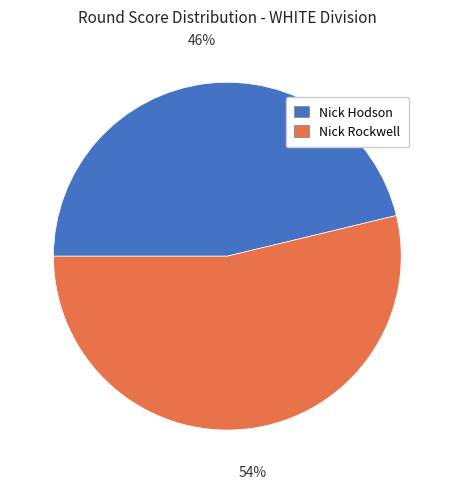

How many segments does this pie chart have?

2